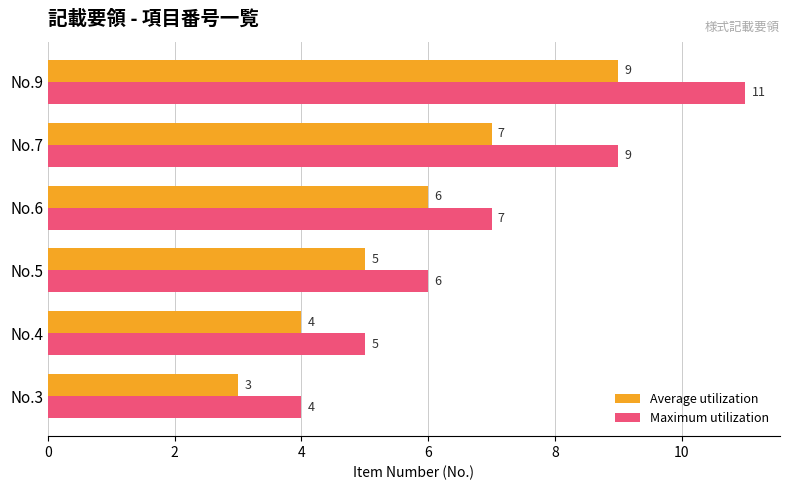

What is the highest value of the Average utilization series?

9